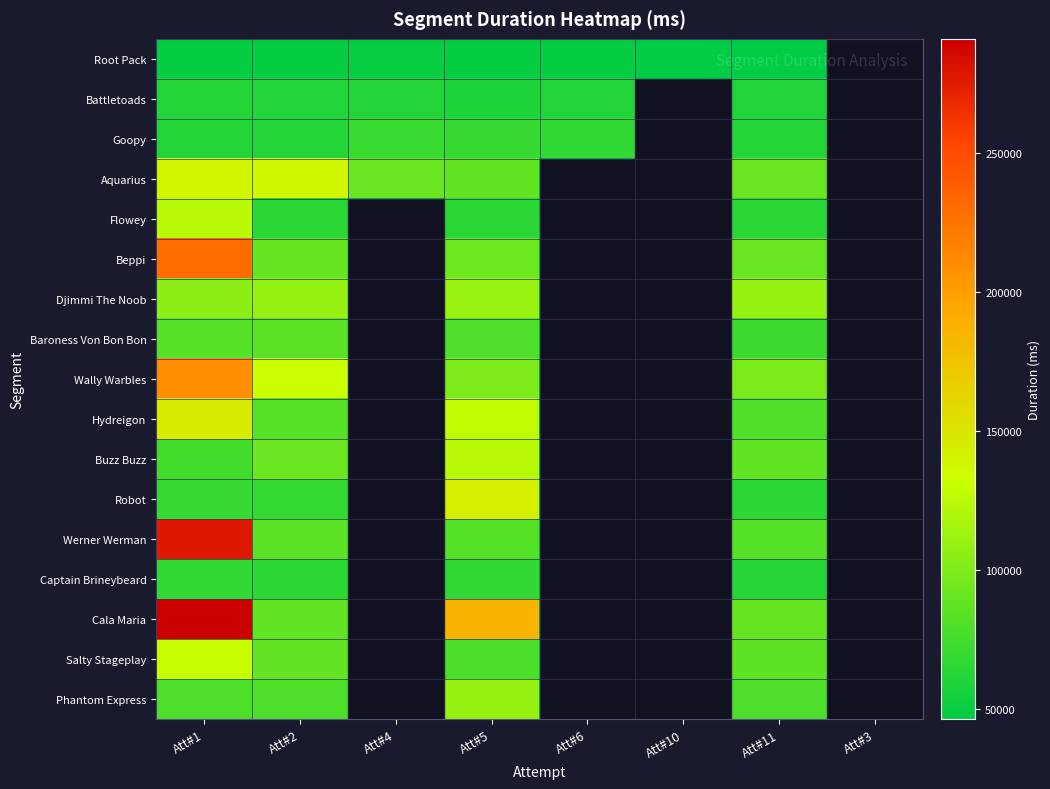

Which series has the largest range (max minus min)?

Cala Maria